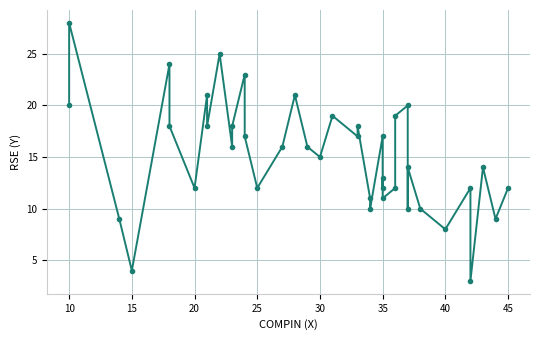

How many values are below 16?

20